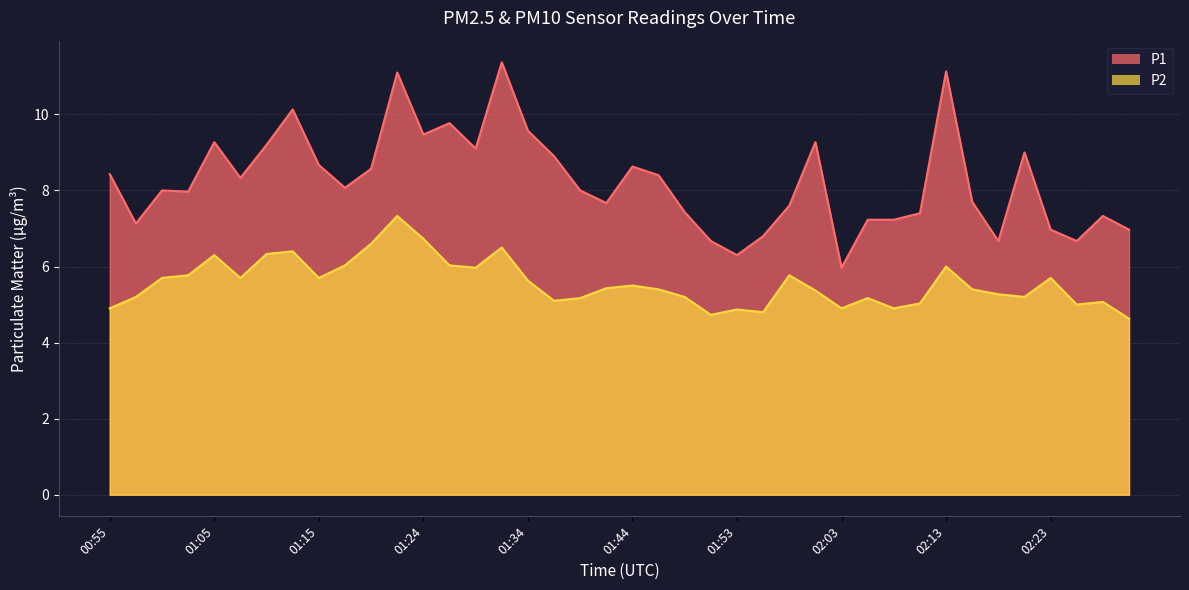

At which label does P1 reach its minimum?

02:03